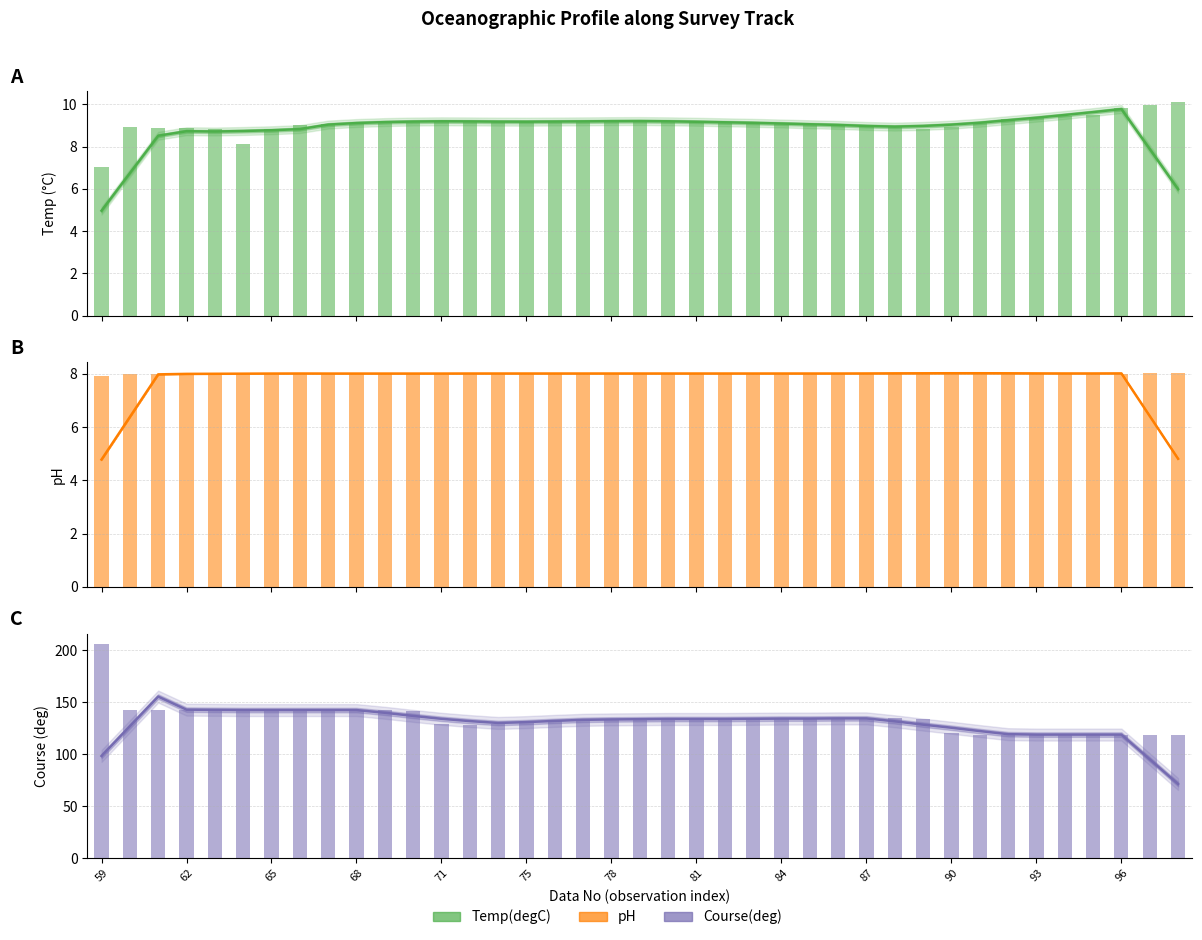

What is the total value across all series at 93?

136.4